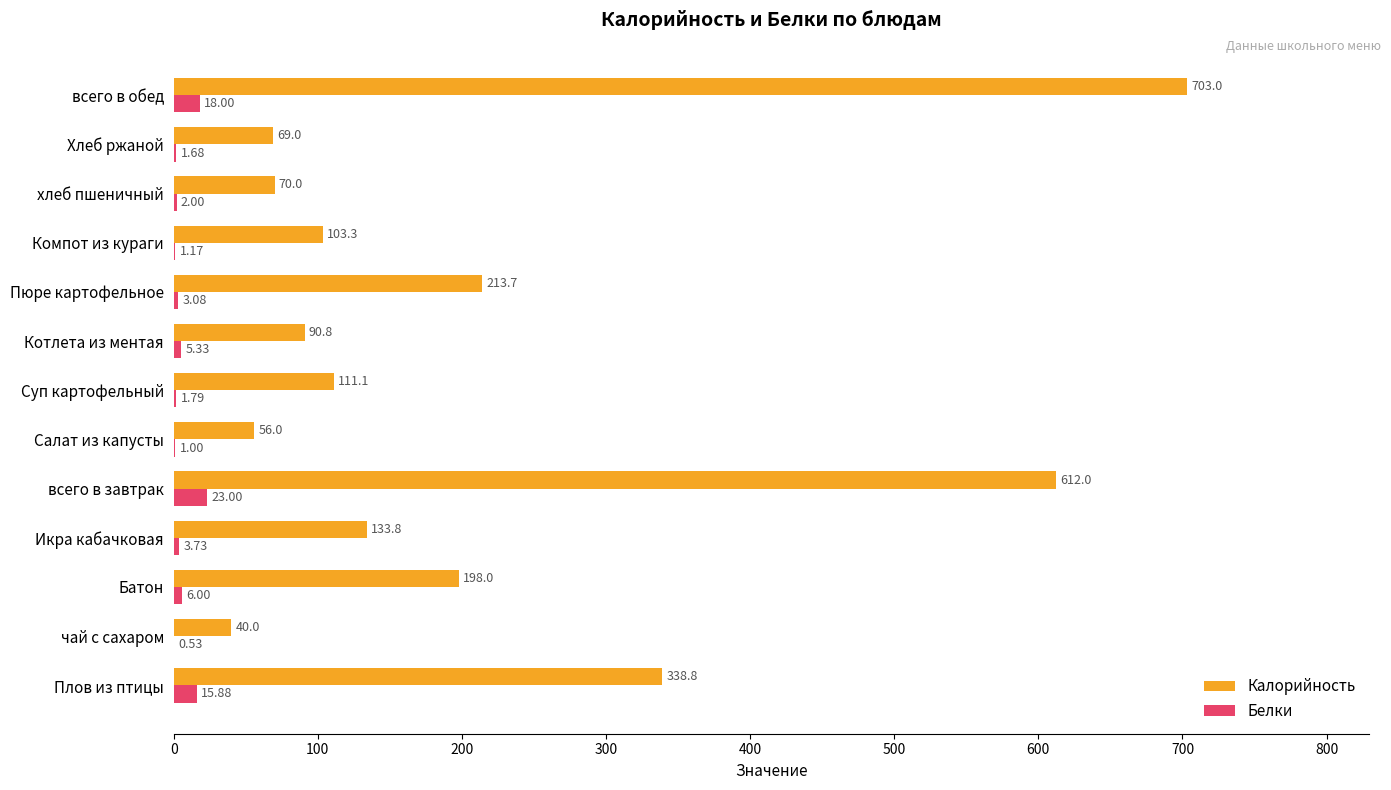

Which series changed the most between Пюре картофельное and хлеб пшеничный?

Калорийность